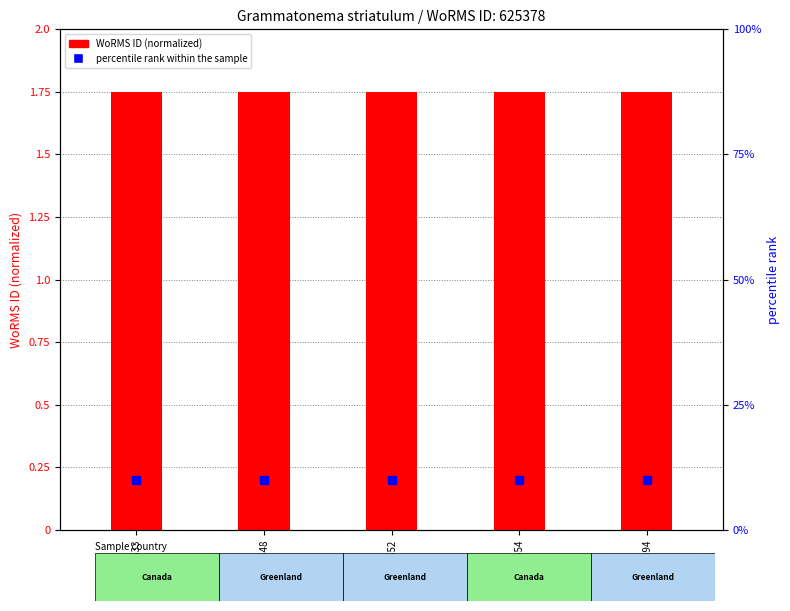

At how many categories does at least one series exceed 9?

5